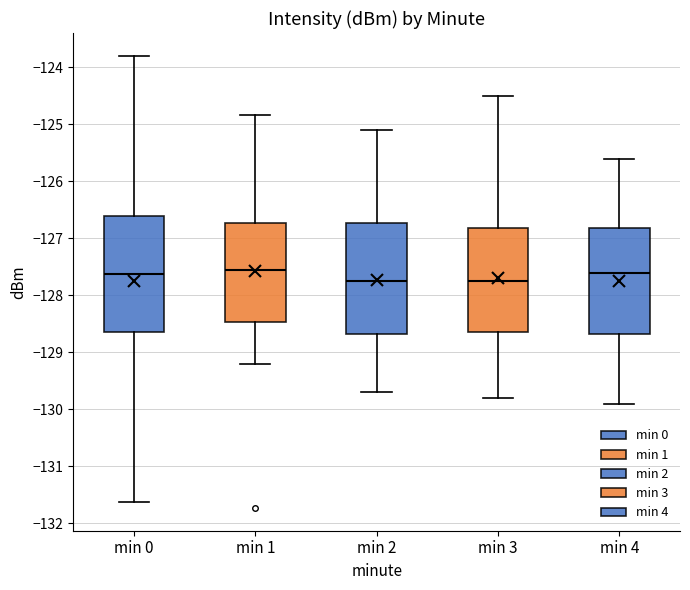

Where is the upper edge of the box for min 3 on the y-axis? The values are not printed on the chart, so give them approximately, as read against the axis.

-126.8